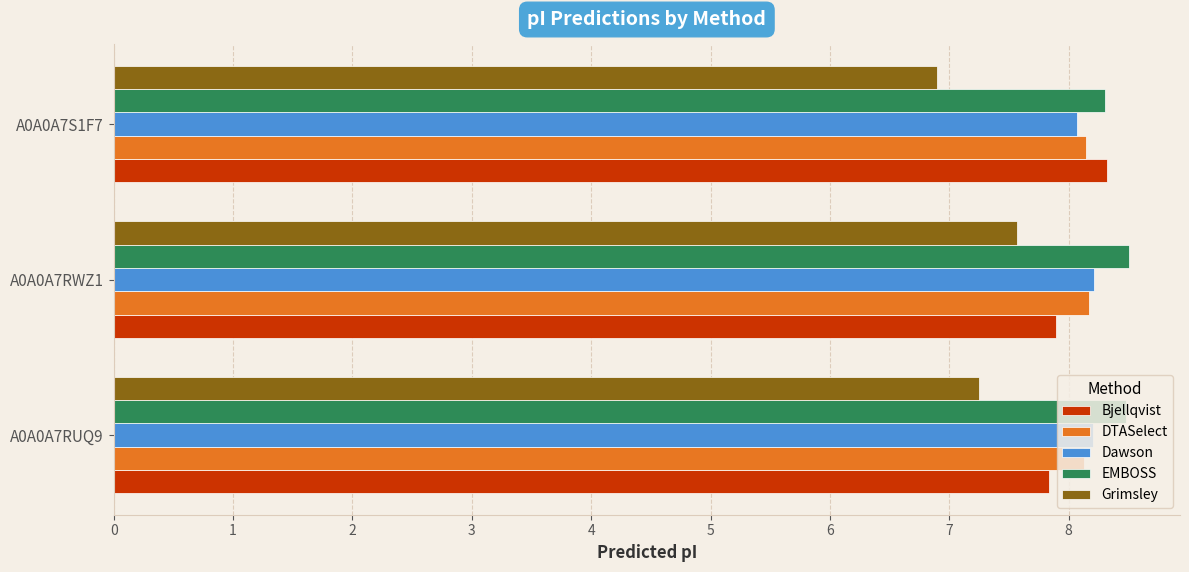

Which category has the highest value in the Grimsley series?

A0A0A7RWZ1